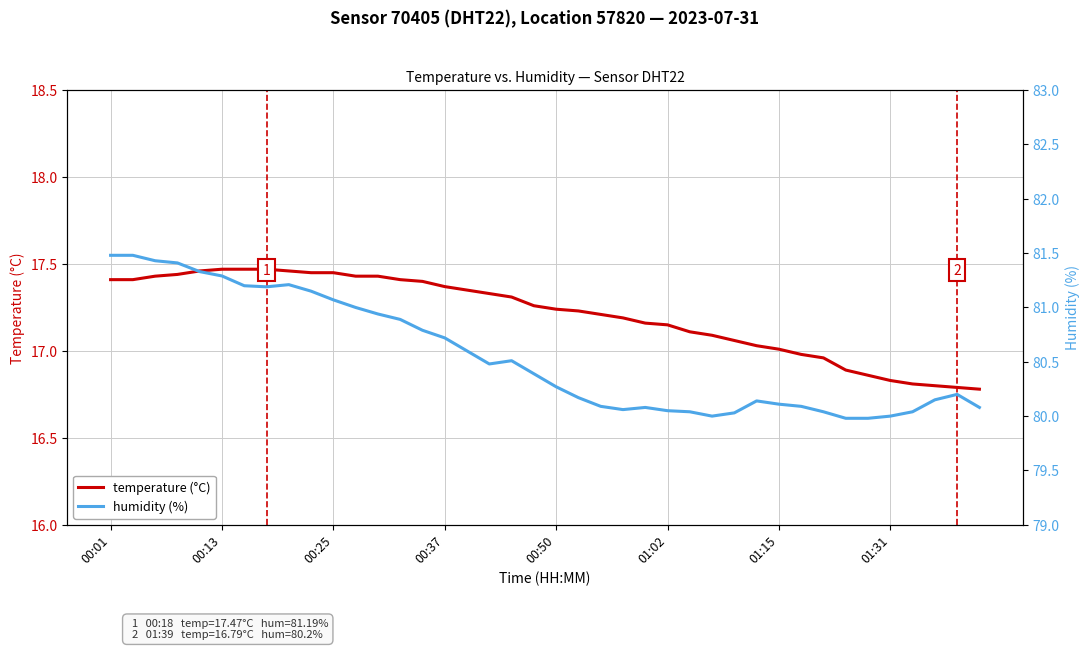

The value of temperature (°C) at 28 is 17.1. True or false?

True